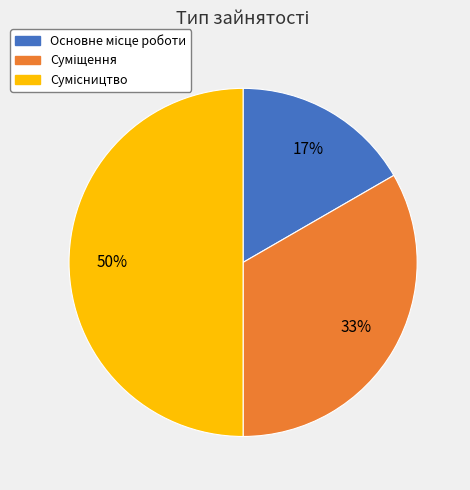

To the nearest percent, what is the average slice percentage?

33%